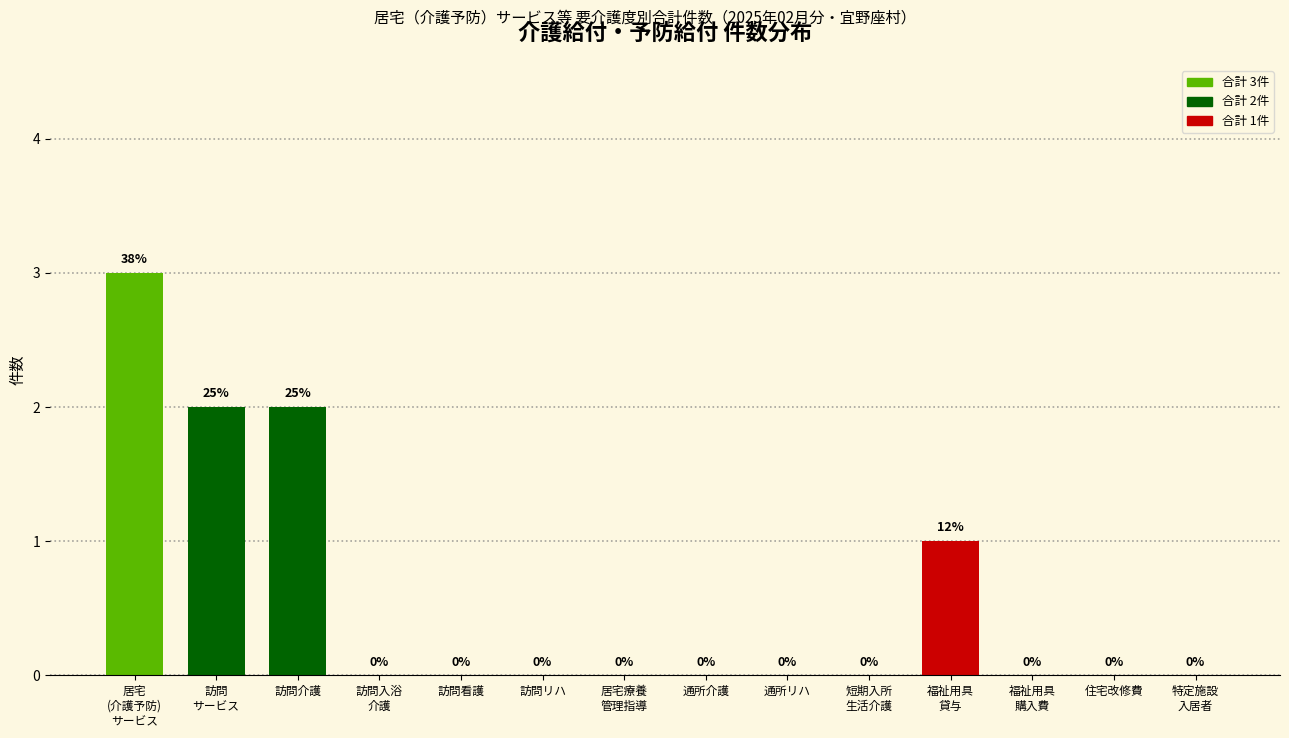

The value at 通所介護 is -2. True or false?

False